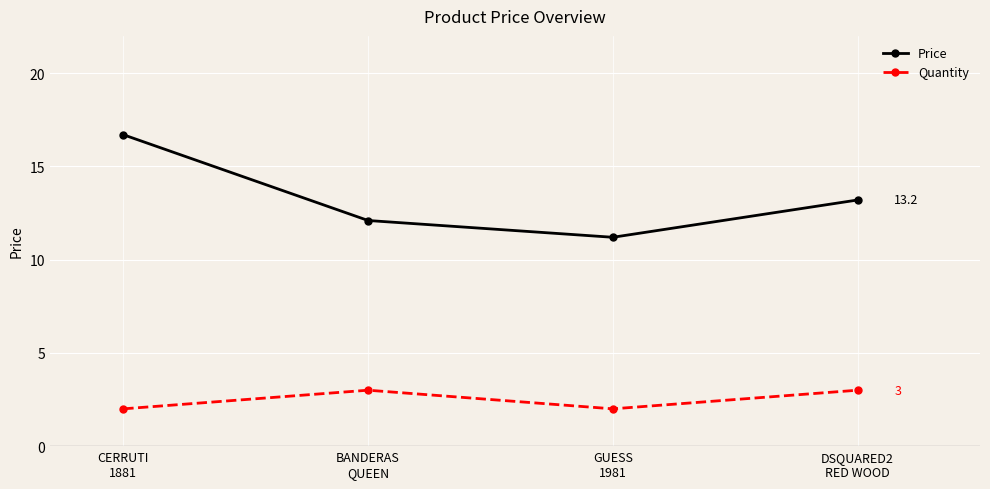

True or false: Price and Quantity intersect in this chart.

False